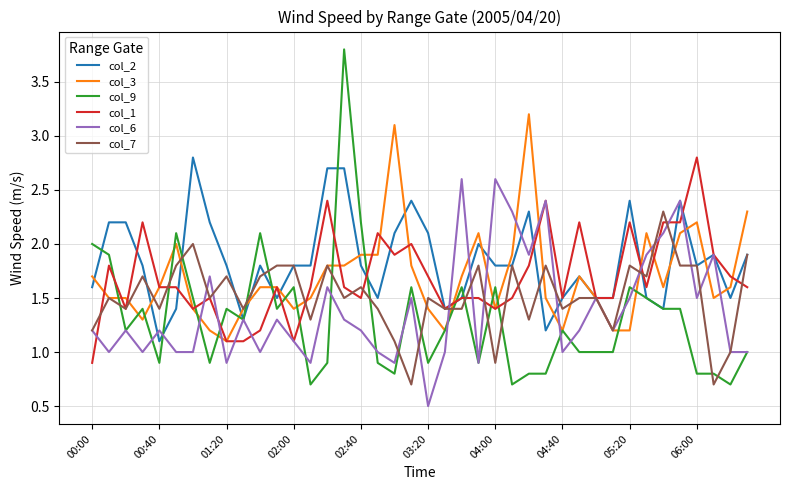

Which series has the largest range (max minus min)?

col_9